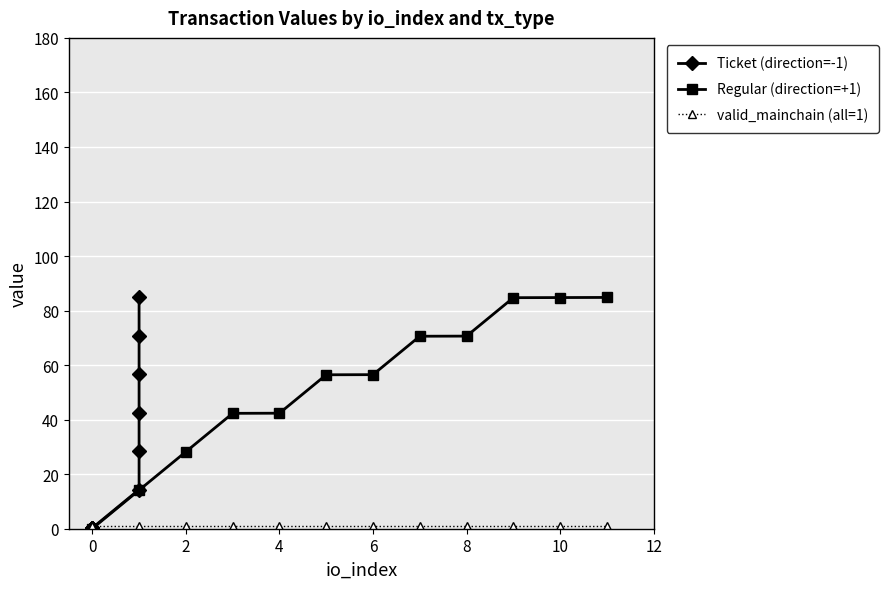

What are all the series names shown in the legend?

Ticket (direction=-1), Regular (direction=+1), valid_mainchain (all=1)